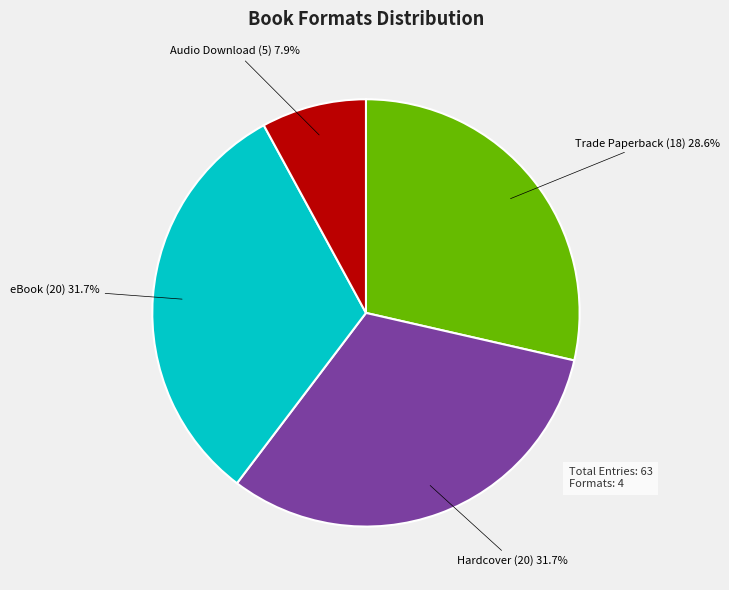

How many segments does this pie chart have?

4